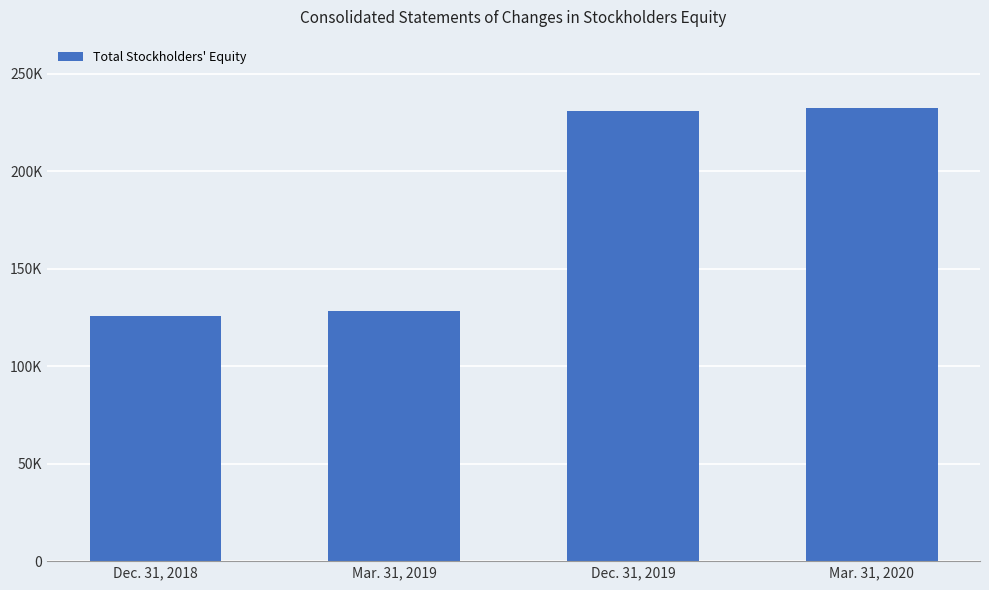

Which category has the lowest value across all series?

Dec. 31, 2018